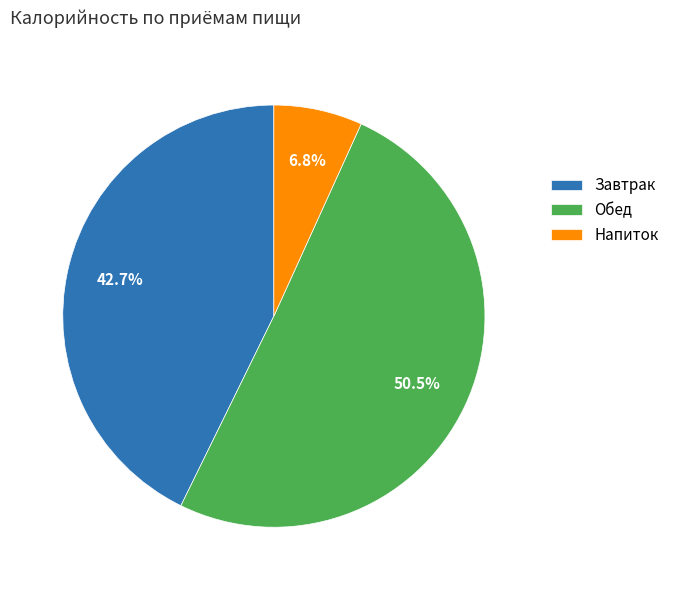

Combined, what portion of the pie is Завтрак and Обед?

93.2%